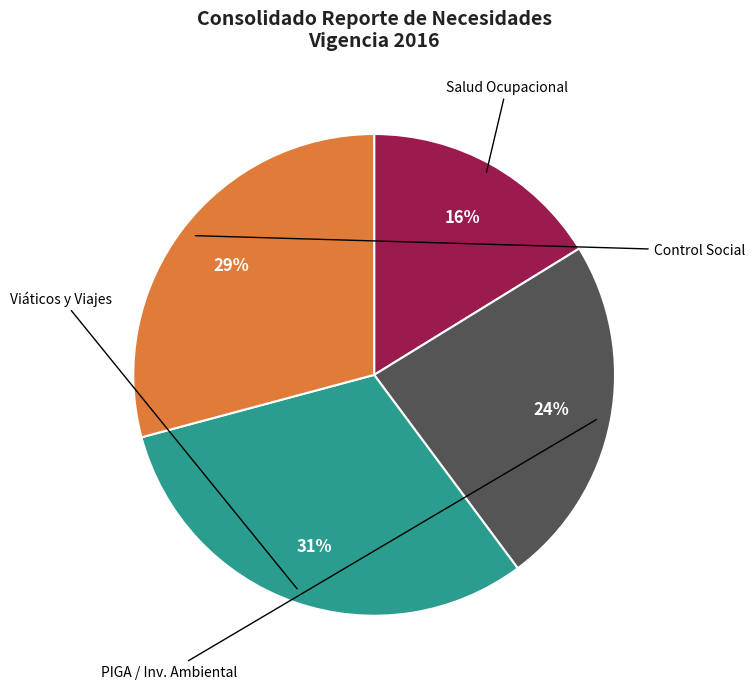

The Viáticos y Viajes slice represents 30% of the pie. True or false?

False